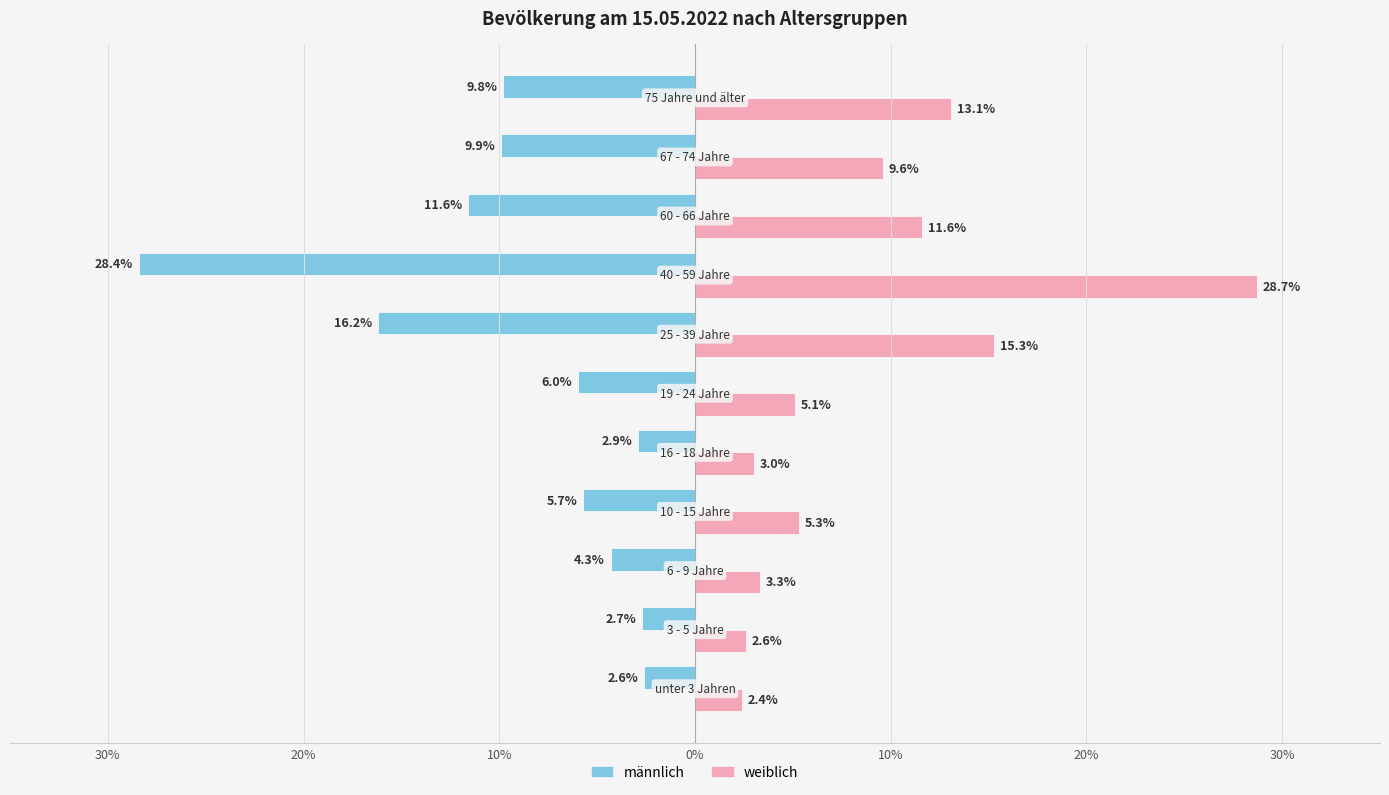

What are all the series names shown in the legend?

männlich, weiblich